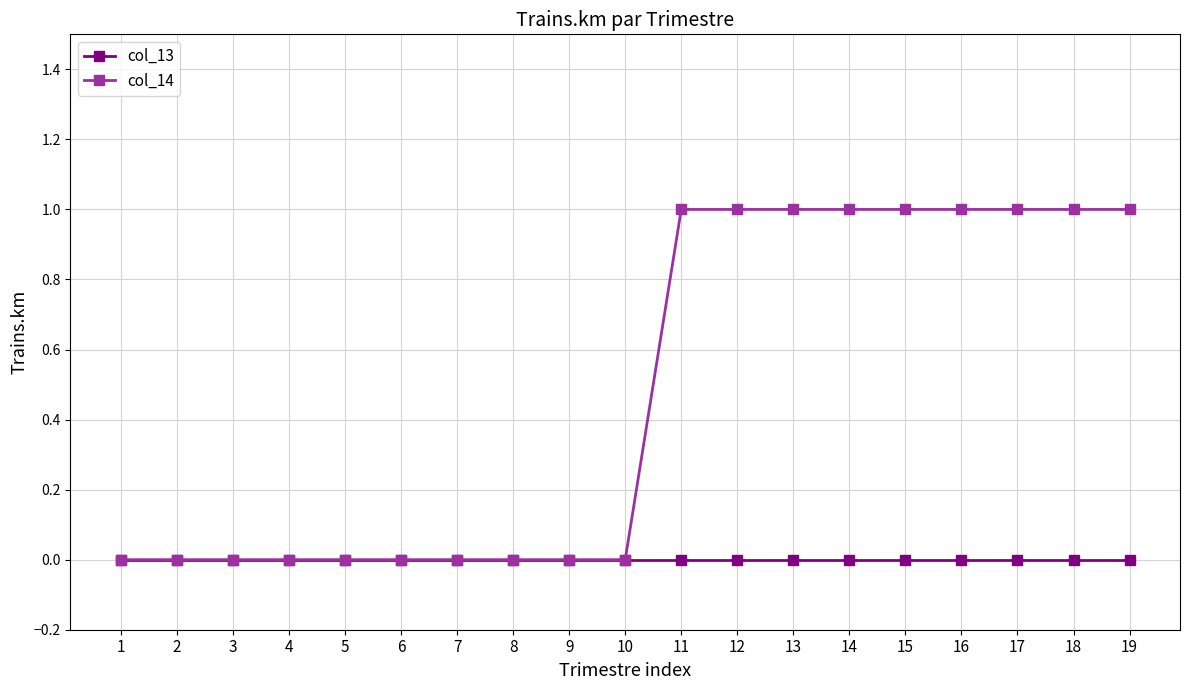

Between 8 and 11, which series saw the biggest shift?

col_14